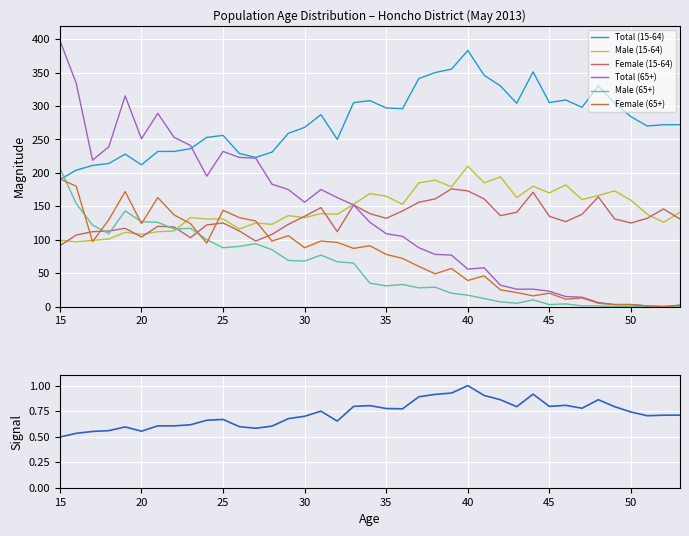

Reading left to right, transcribe all the data shown in this chart.

Total (15-64): 190	204	211	214	228	212	232	232	236	253	256	229	223	231	259	268	287	250	305	308	297	296	341	350	355	383	346	330	304	351	305	309	298	330	304	284	270	272	272
Male (15-64): 99	97	99	101	111	108	112	113	133	131	131	116	125	123	136	133	139	138	153	169	165	153	185	189	179	210	185	194	163	180	170	182	160	166	173	159	138	126	141
Female (15-64): 91	107	112	113	117	104	120	119	103	122	125	113	98	108	123	135	148	112	152	139	132	143	156	161	176	173	161	136	141	171	135	127	138	164	131	125	132	146	131
Total (65+): 398	334	219	239	315	251	289	253	241	195	232	223	222	183	175	156	175	163	152	126	109	105	88	78	77	56	58	32	26	26	23	15	14	6	3	3	1	0	2
Male (65+): 207	154	122	109	143	127	126	116	117	100	88	90	94	85	69	68	77	67	65	35	31	33	28	29	20	17	12	7	5	10	3	4	1	1	0	0	0	0	0
Female (65+): 191	180	97	130	172	124	163	137	124	95	144	133	128	98	106	88	98	96	87	91	78	72	60	49	57	39	46	25	21	16	20	11	13	5	3	3	1	0	2